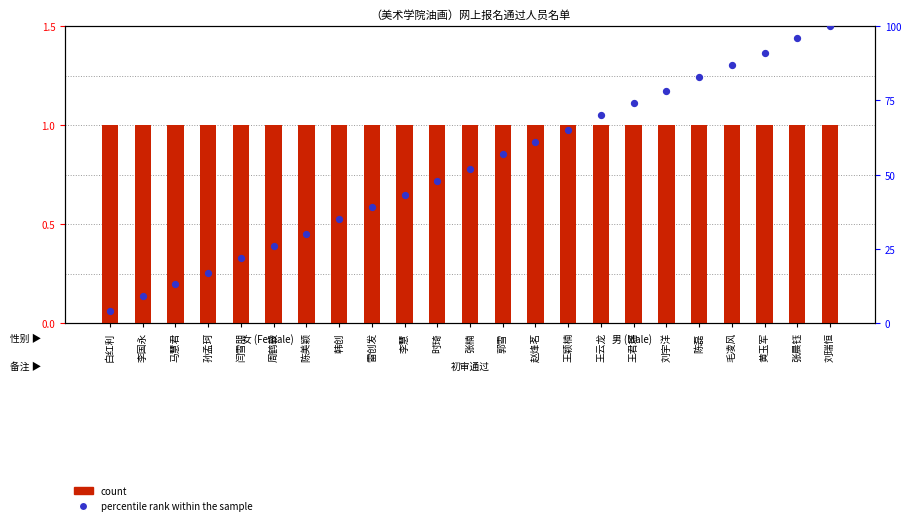

At how many categories does at least one series exceed 16?

20